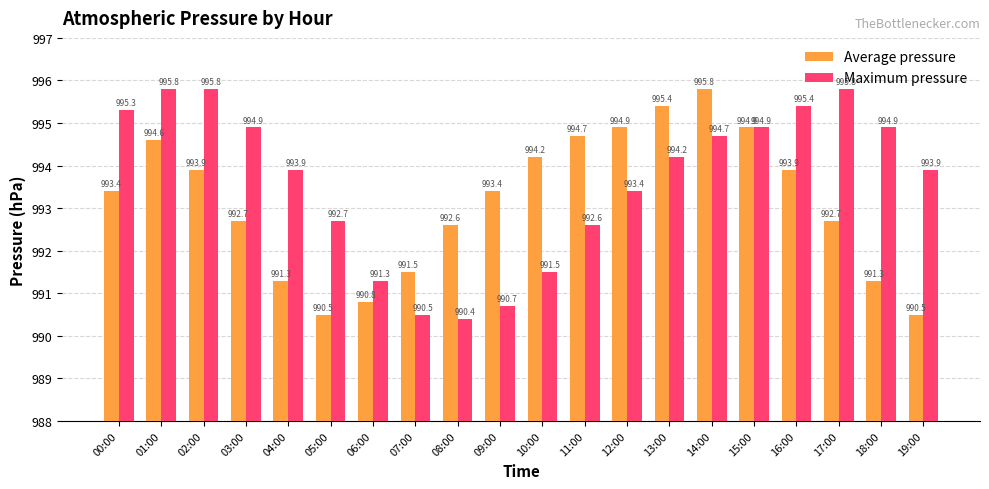

What is the difference between the Maximum pressure values at 09:00 and 11:00?

1.9